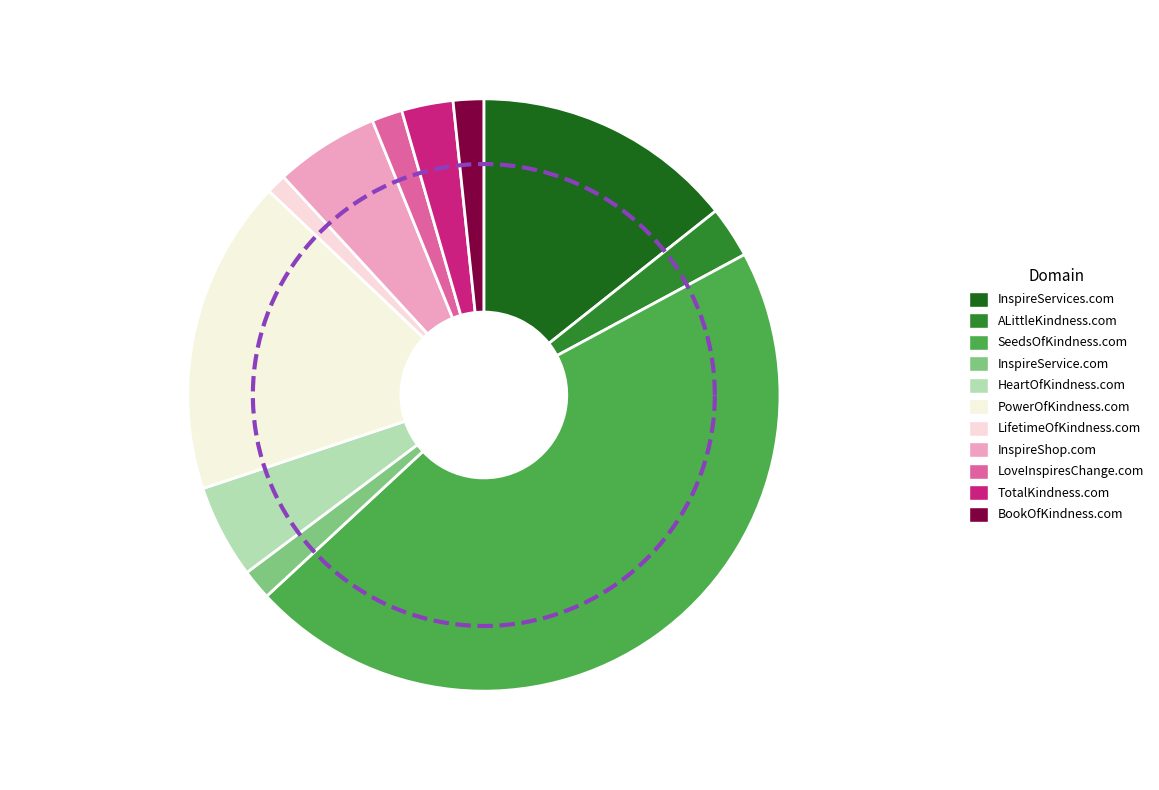

What percentage is the BookOfKindness.com slice, to the nearest percent?

2%